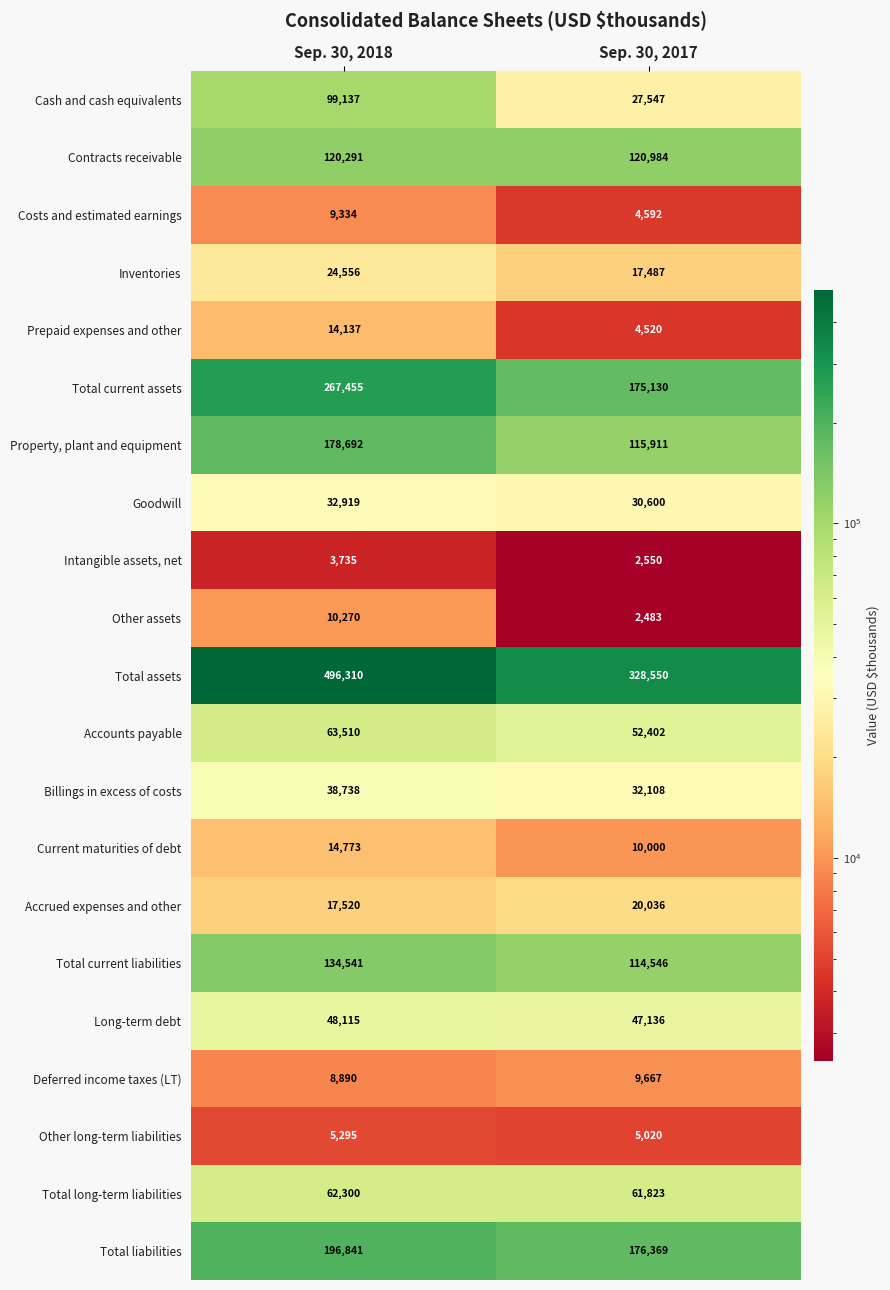

At which category does the chart reach its peak across all series?

Sep. 30, 2018